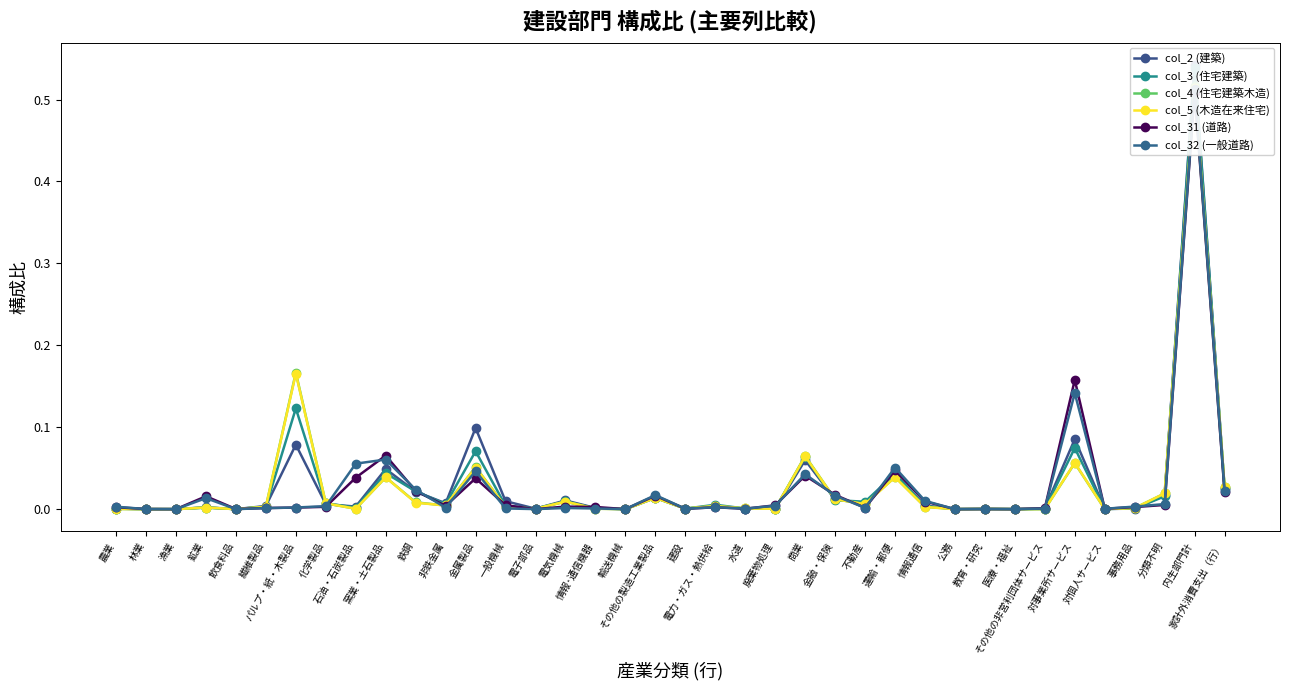

At which category does col_31 (道路) reach its first local valley?

漁業